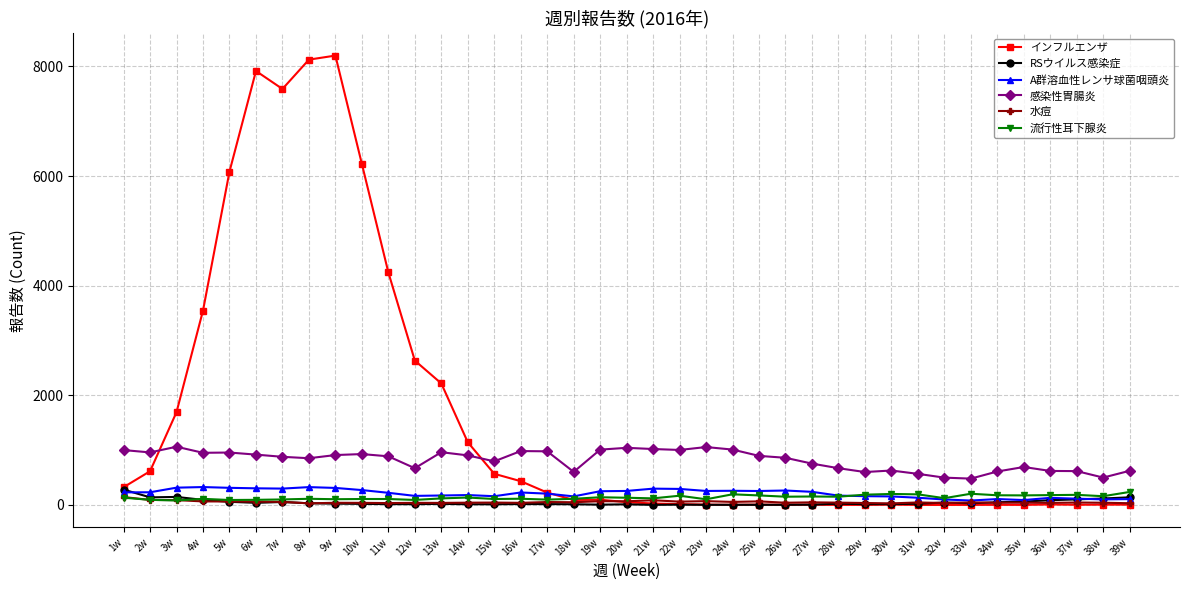

True or false: RSウイルス感染症 has more than 0 interior local peaks.

True